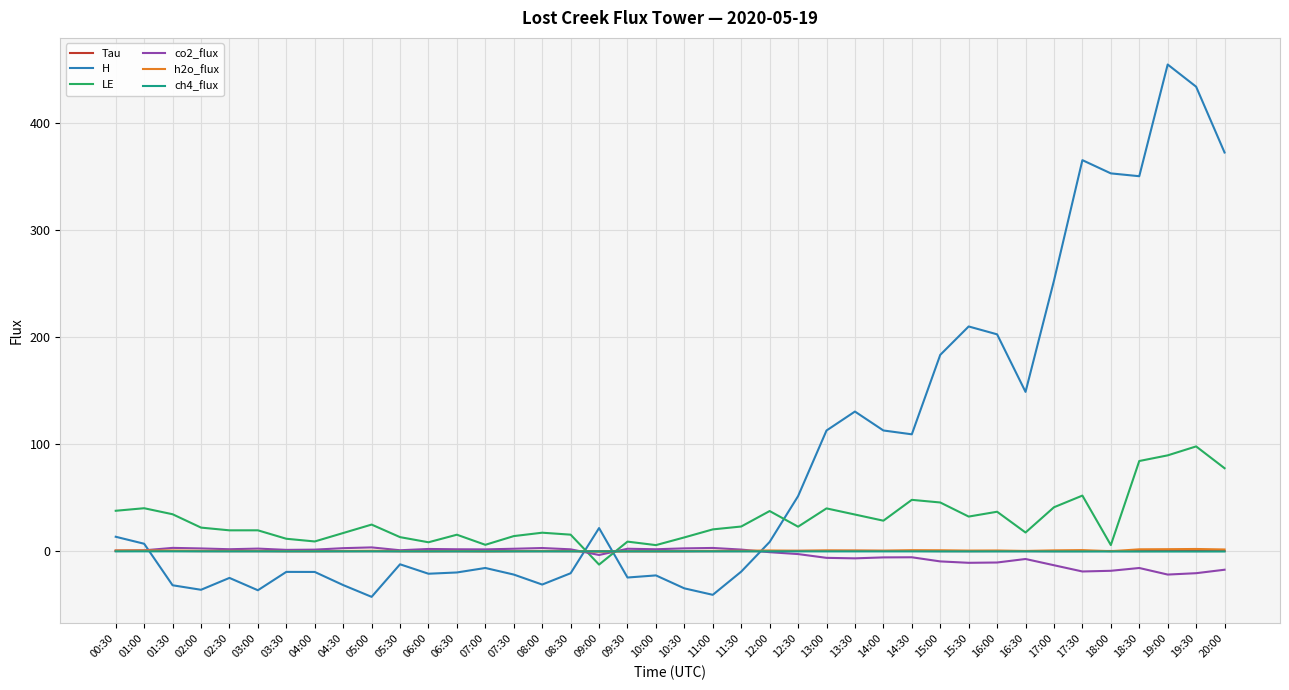

What position from the right is 13:30?

14